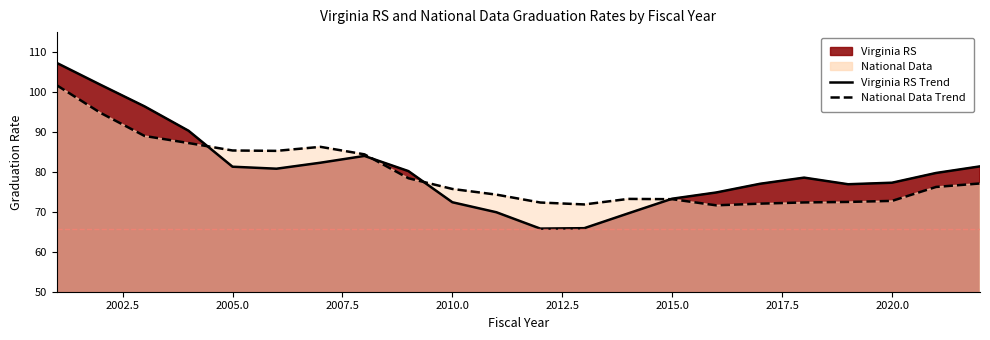

True or false: National Data Line and Virginia RS Line intersect in this chart.

True